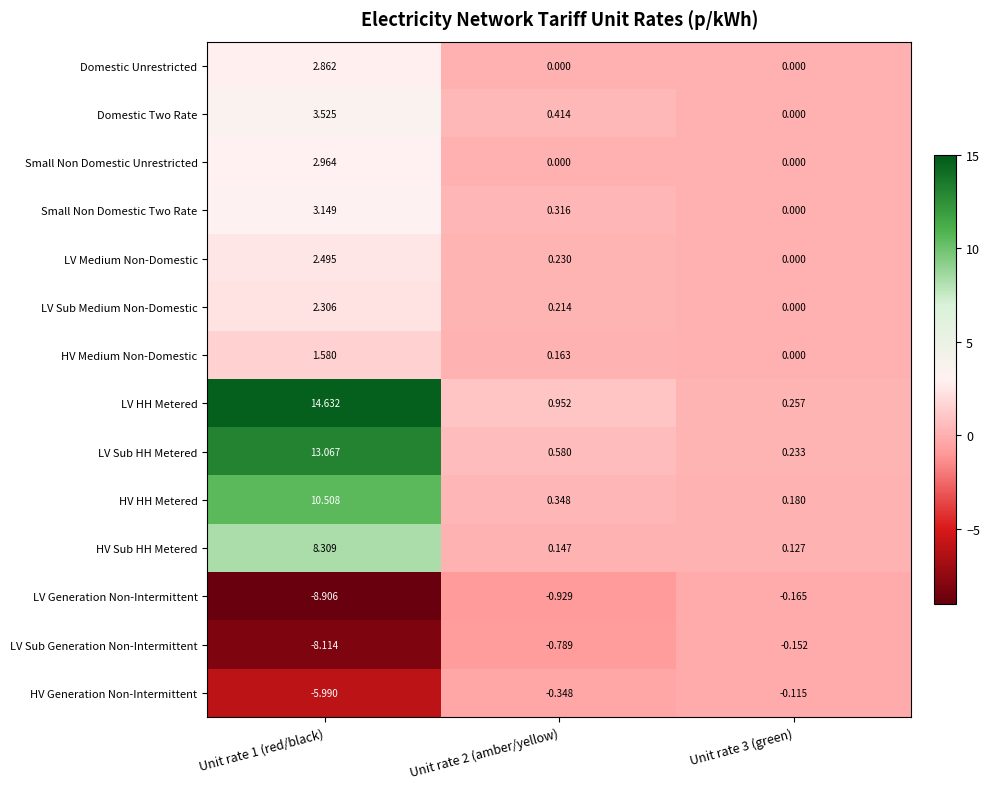

Which series has the largest total across all categories?

LV HH Metered